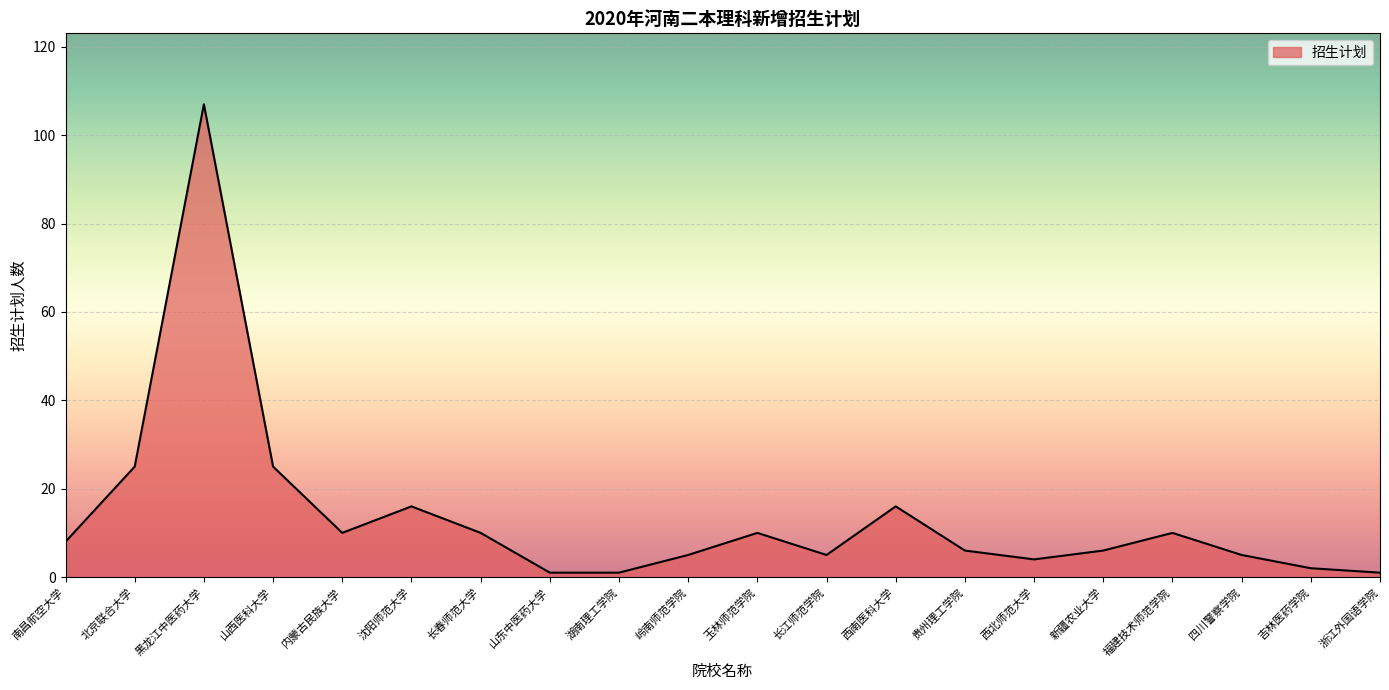

Between 山西医科大学 and 湖南理工学院, which is larger?

山西医科大学